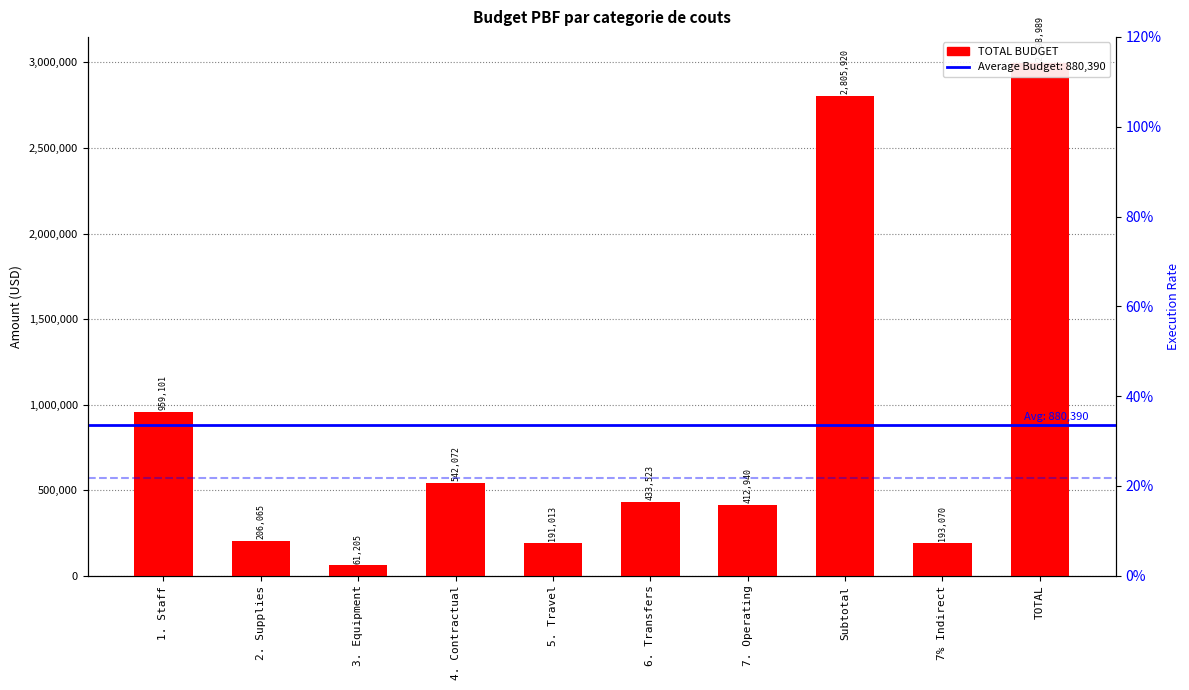

The chart shows a value of 959101.2 at 1. Staff. True or false?

True